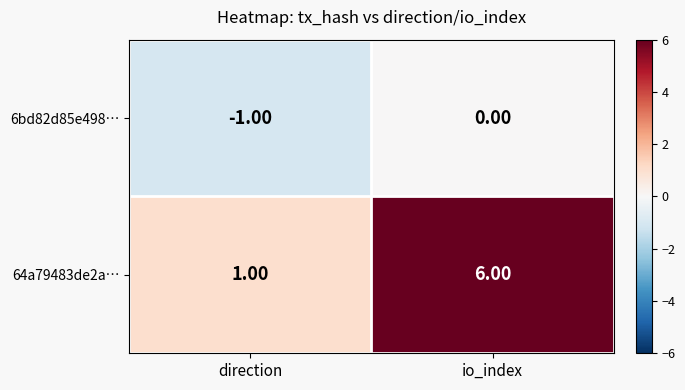

Which series has the largest total across all categories?

64a79483de2a…